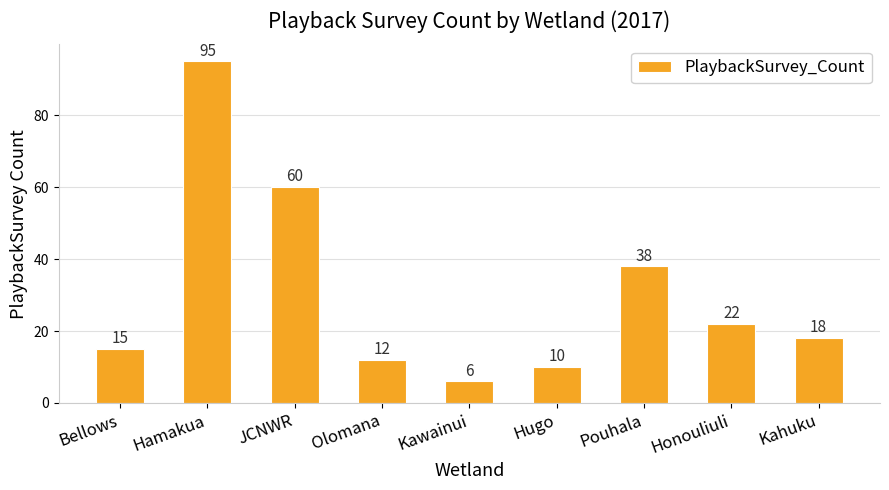

How many data points does each series have?

9